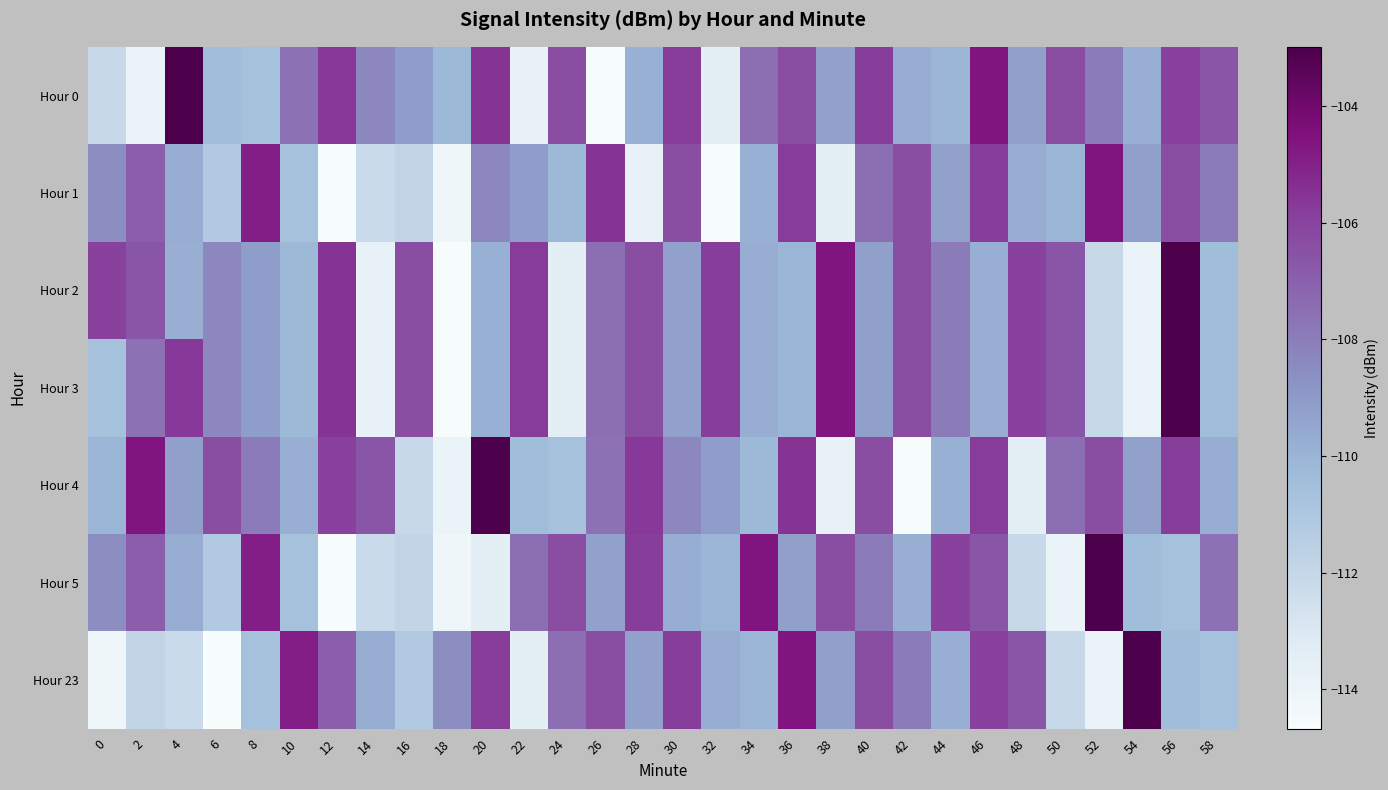

At which category is the sum across all series the highest?

56